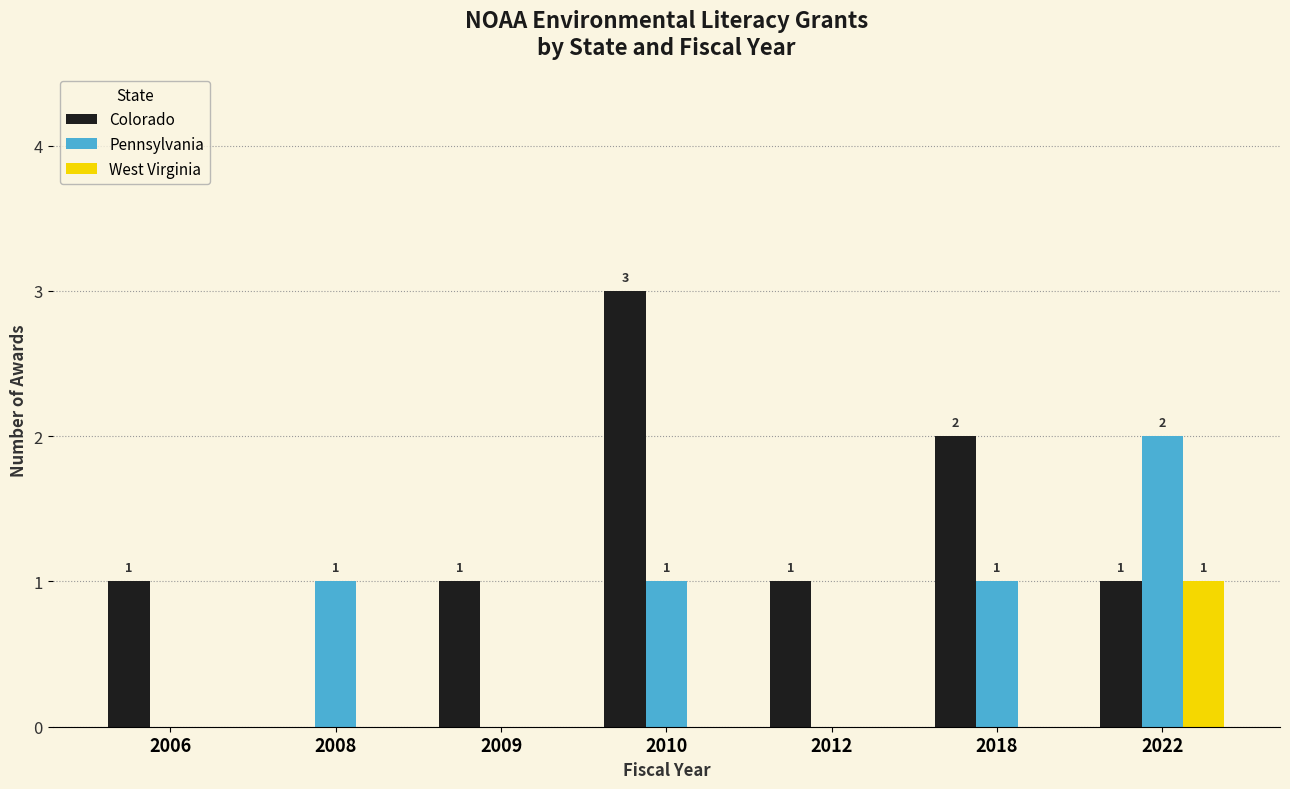

How many Pennsylvania values are between 0 and 1?

6